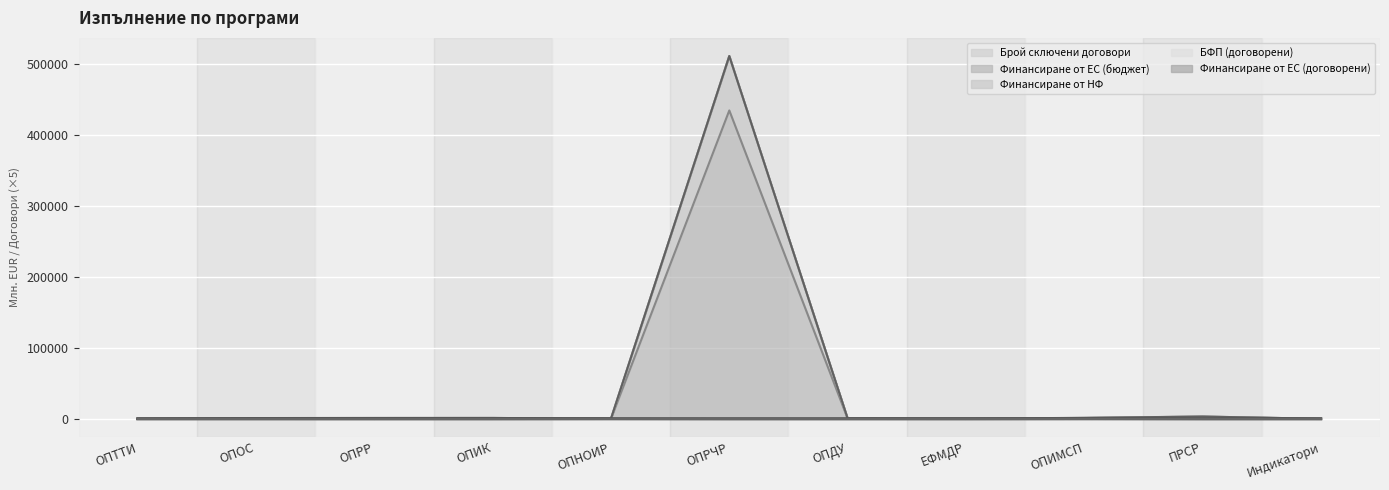

What is the difference between the second highest and minimum values in the Финансиране от ЕС (бюджет) series?

2601.1